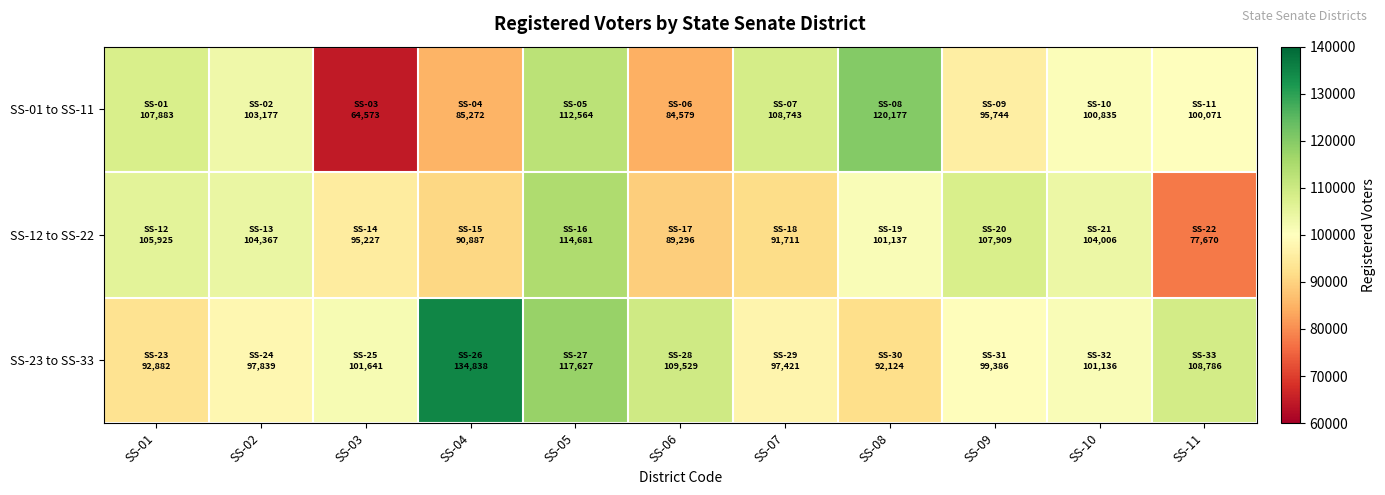

What is the spread (max minus min) of values at SS-10?

3171